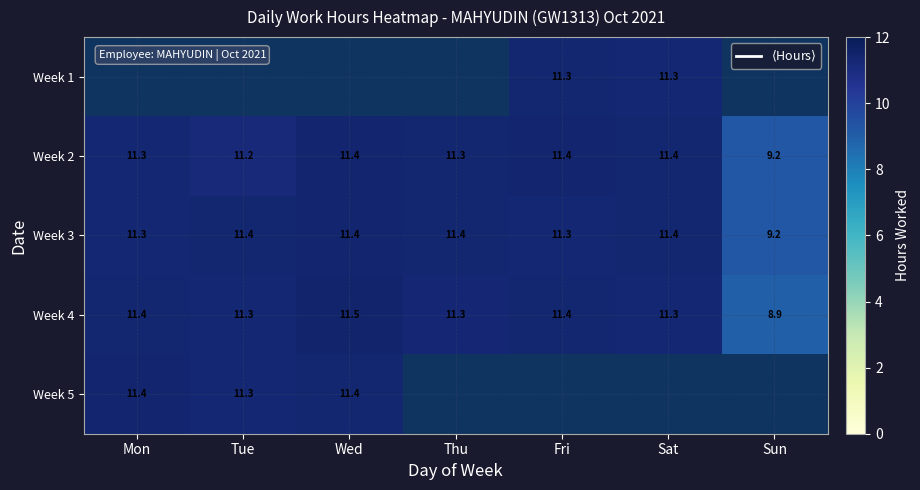

Which category has the lowest value across all series?

Sun